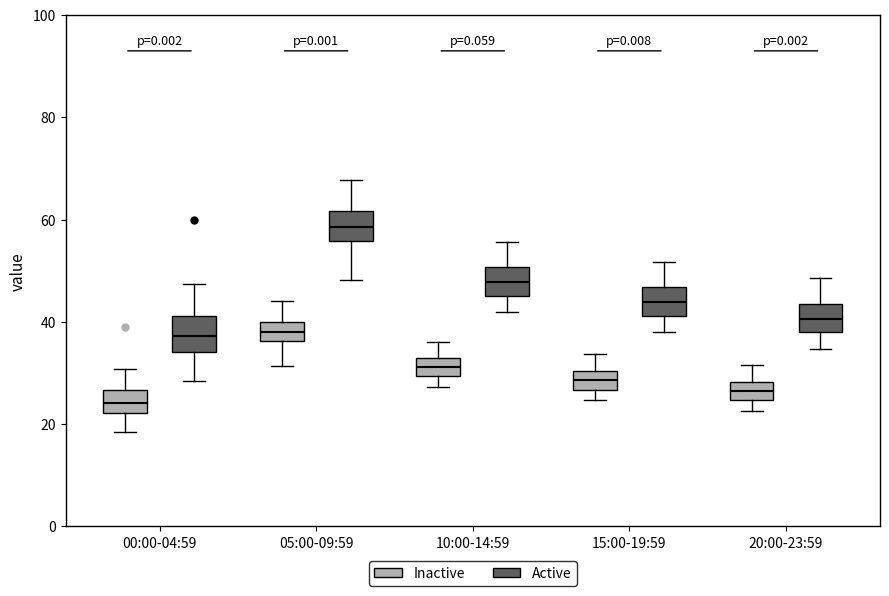

Reading left to right, transcribe this box plot: for each box, give where its median line is, the range the box spans, and where its two whiskers end, as read against the y-axis. The values are not printed on the chart, so give them approximately, as read against the axis.

00:00-04:59 (Inactive): median 24, box 22 to 26, whiskers 18 to 30
00:00-04:59 (Active): median 38, box 34 to 42, whiskers 28 to 48
05:00-09:59 (Inactive): median 38, box 36 to 40, whiskers 32 to 44
05:00-09:59 (Active): median 58, box 56 to 62, whiskers 48 to 68
10:00-14:59 (Inactive): median 32 (inside the box), box 30 to 32, whiskers 28 to 36
10:00-14:59 (Active): median 48, box 46 to 50, whiskers 42 to 56
15:00-19:59 (Inactive): median 28, box 26 to 30, whiskers 24 to 34
15:00-19:59 (Active): median 44, box 42 to 46, whiskers 38 to 52
20:00-23:59 (Inactive): median 26, box 24 to 28, whiskers 22 to 32
20:00-23:59 (Active): median 40, box 38 to 44, whiskers 34 to 48